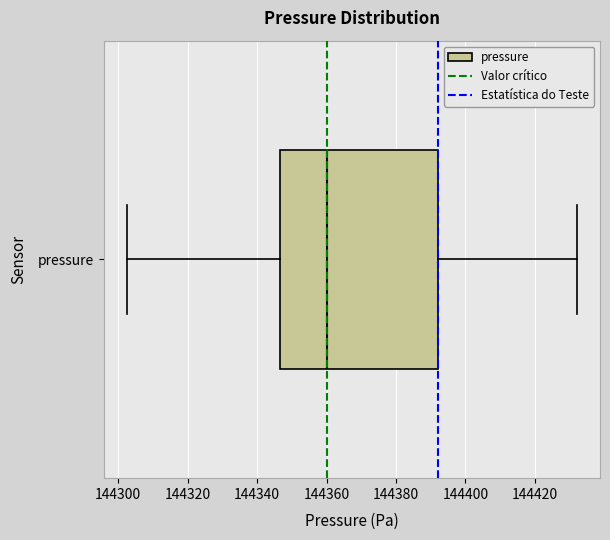

Transcribe this box plot: give where the median line is, the range the box spans, and where the two whiskers end, as read against the x-axis. The values are not printed on the chart, so give them approximately, as read against the axis.

median 144360, box 144346 to 144392, whiskers 144302 to 144432